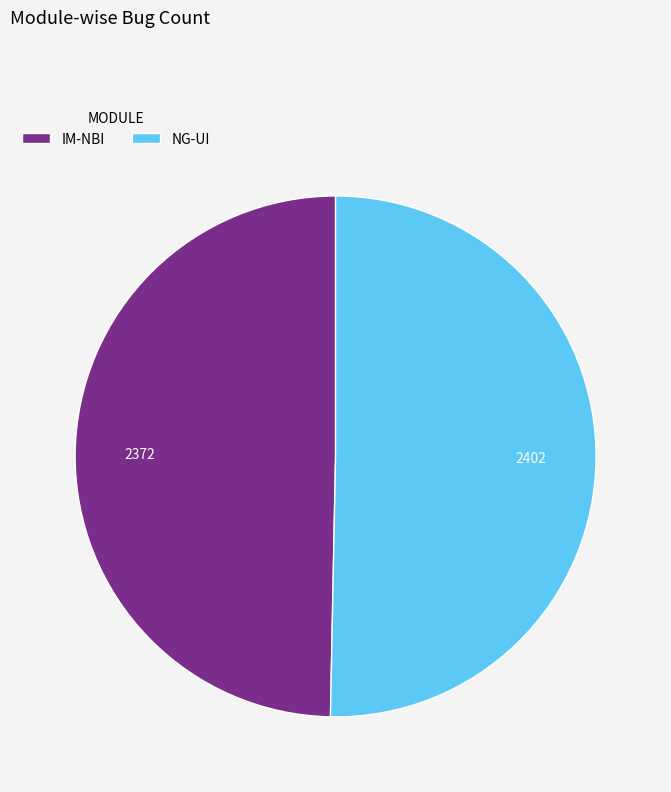

Does NG-UI account for over 50% of the chart?

Yes